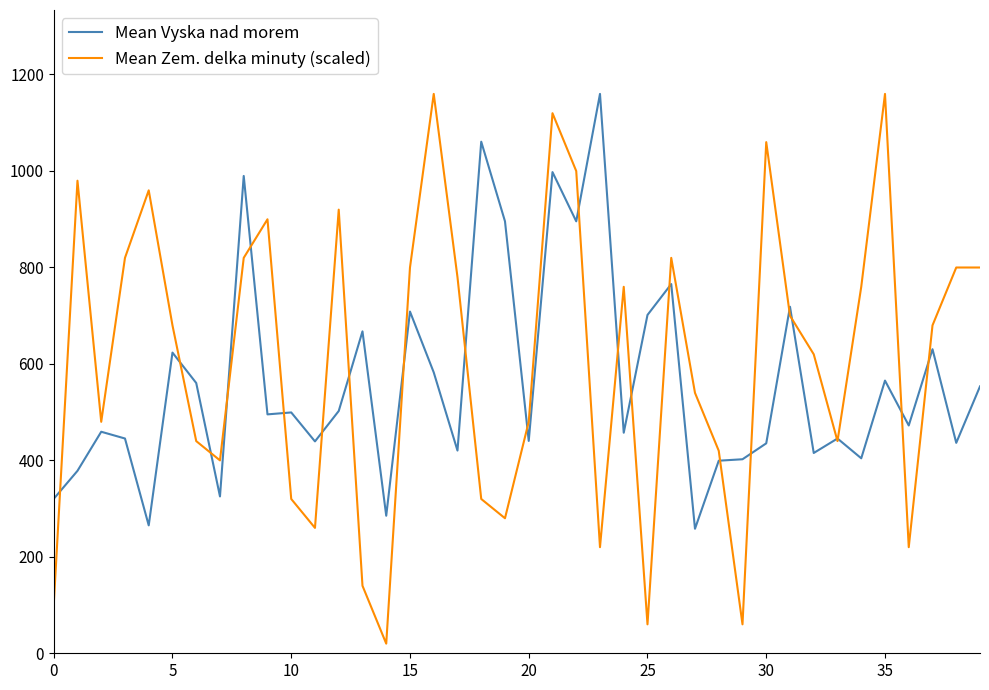

What is the highest value of the Mean Vyska nad morem series?

1159.0